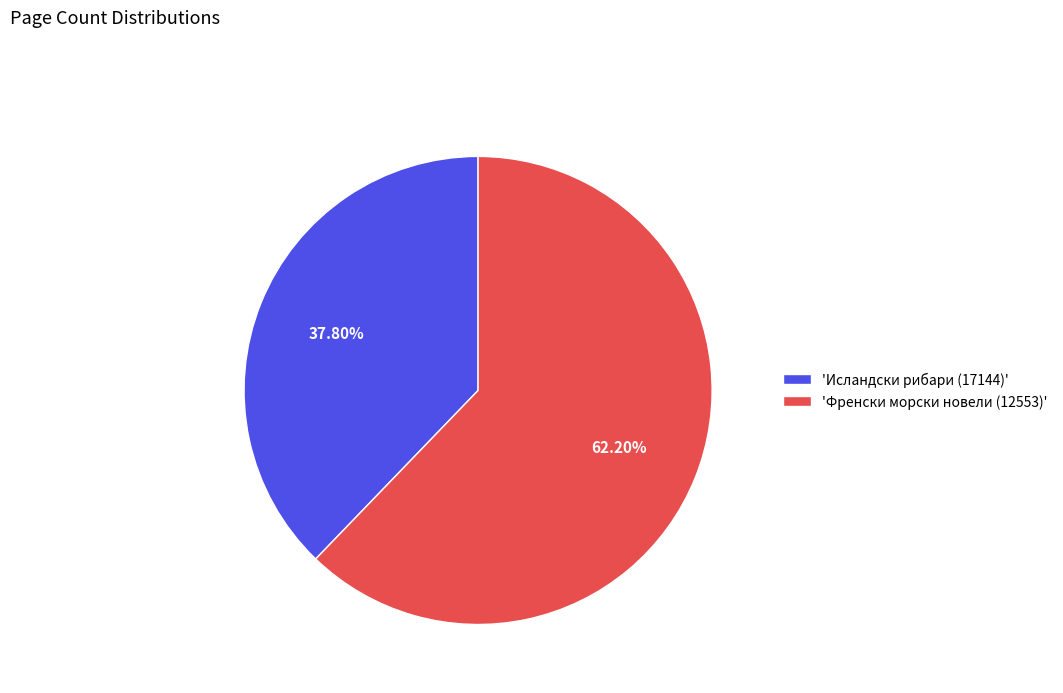

What is the ratio of the value at 'Исландски рибари (17144)' to the value at 'Френски морски новели (12553)'?

0.6